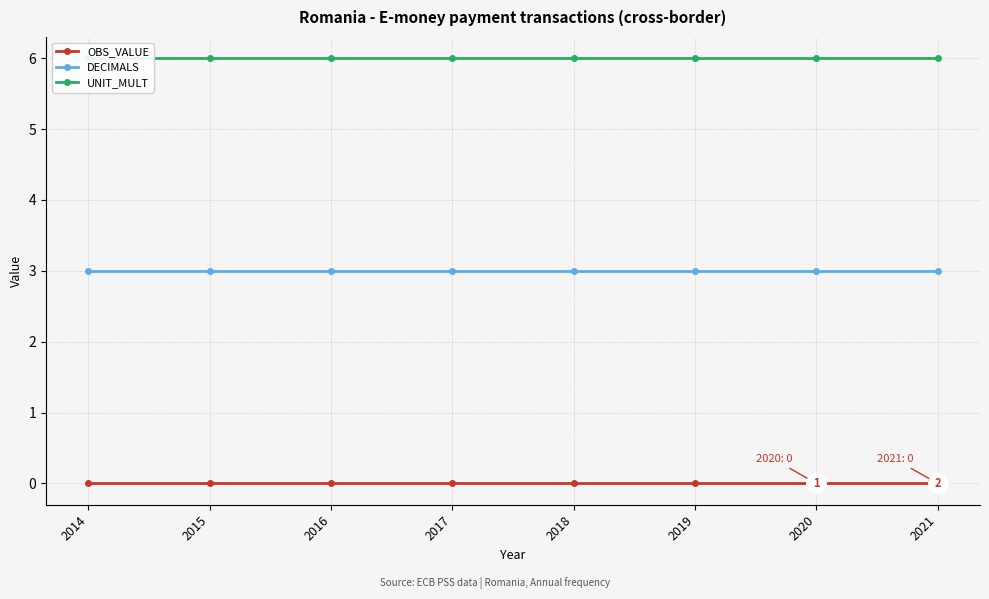

What is the spread (max minus min) of values at 2016?

6